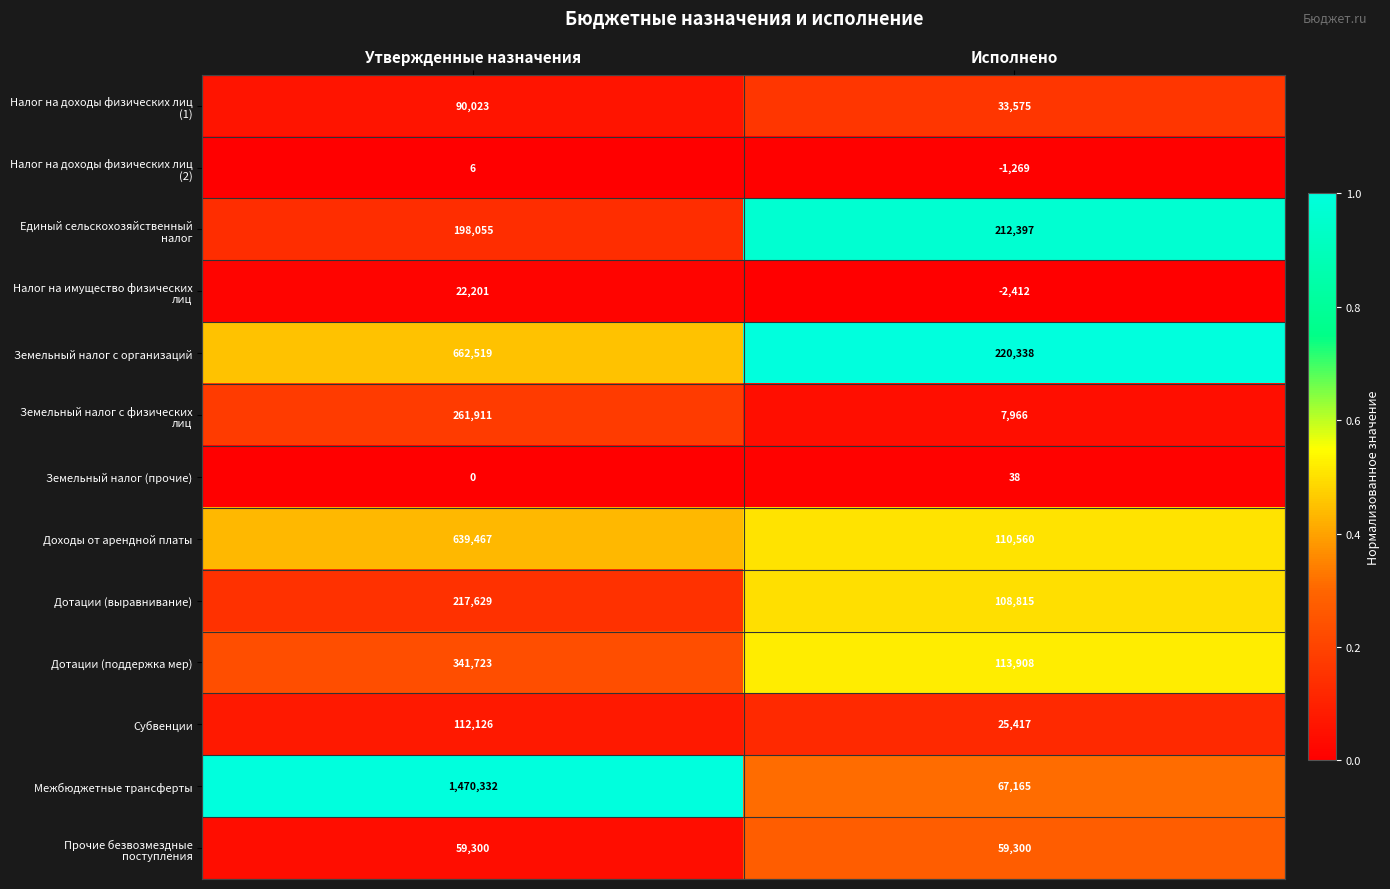

The value of Субвенции at Исполнено is 25417. True or false?

True